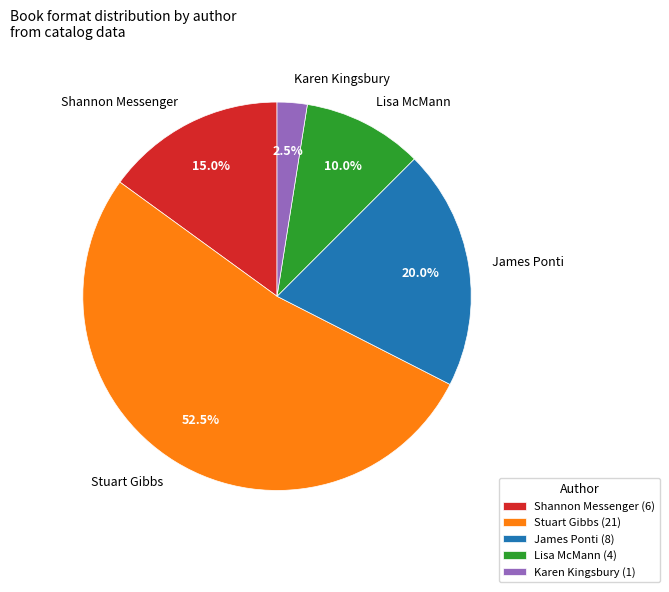

Is there a majority slice in this chart?

Yes